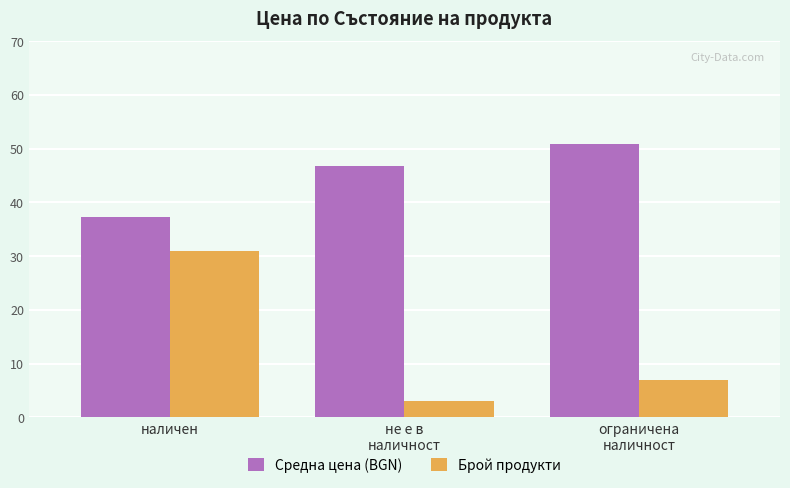

Is it true that Средна цена (BGN) equals 37.2 at наличен?

True